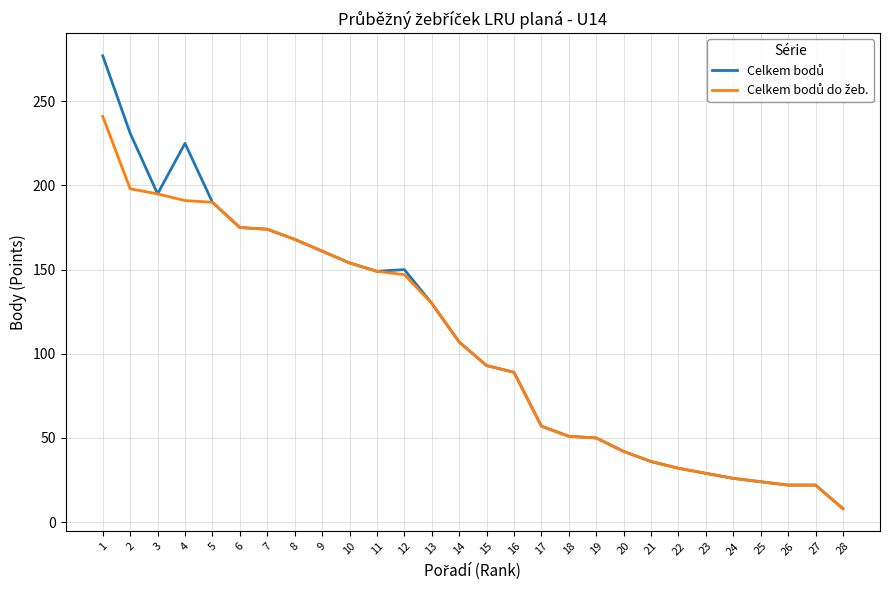

What is the total value across all series at 14?

214